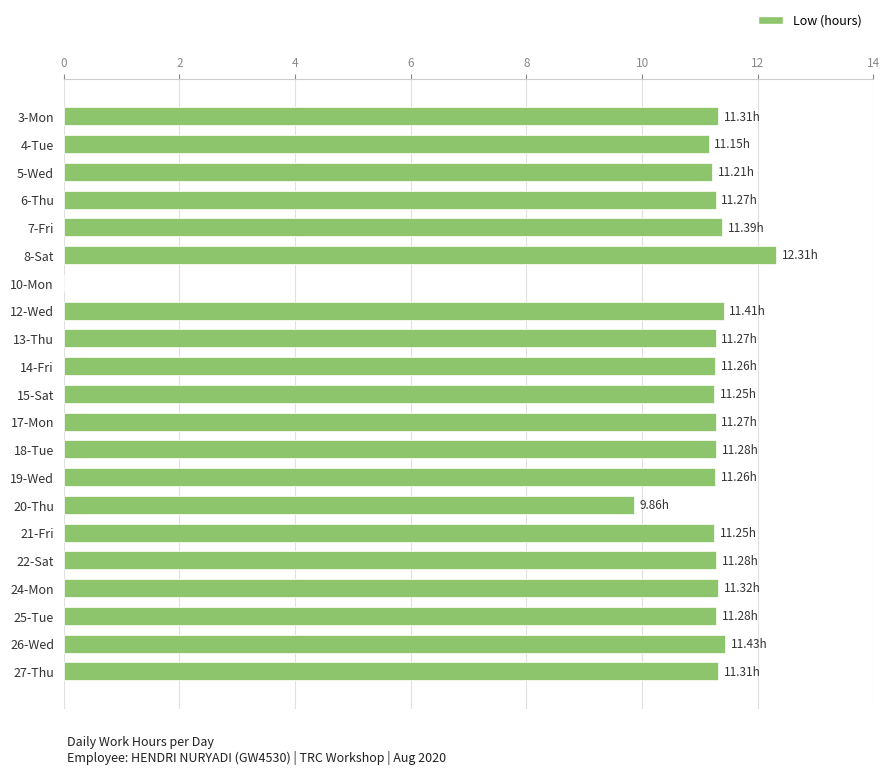

What is the sum of the values at 8-Sat and 7-Fri?

23.7